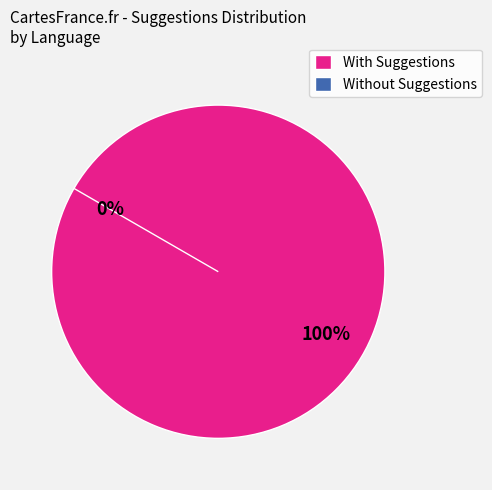

The Italian slice represents 1% of the pie. True or false?

False